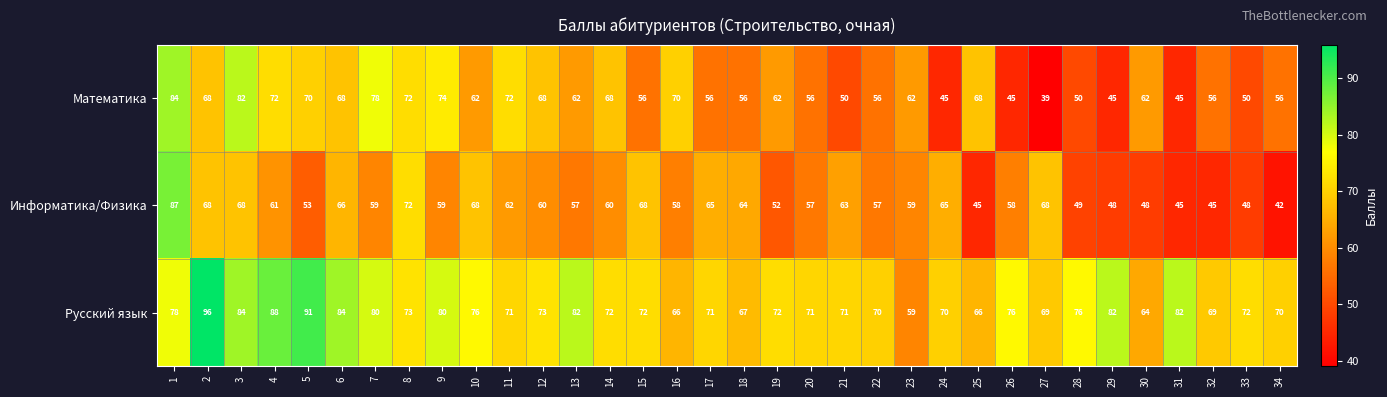

Which label corresponds to the smallest value in the chart?

27